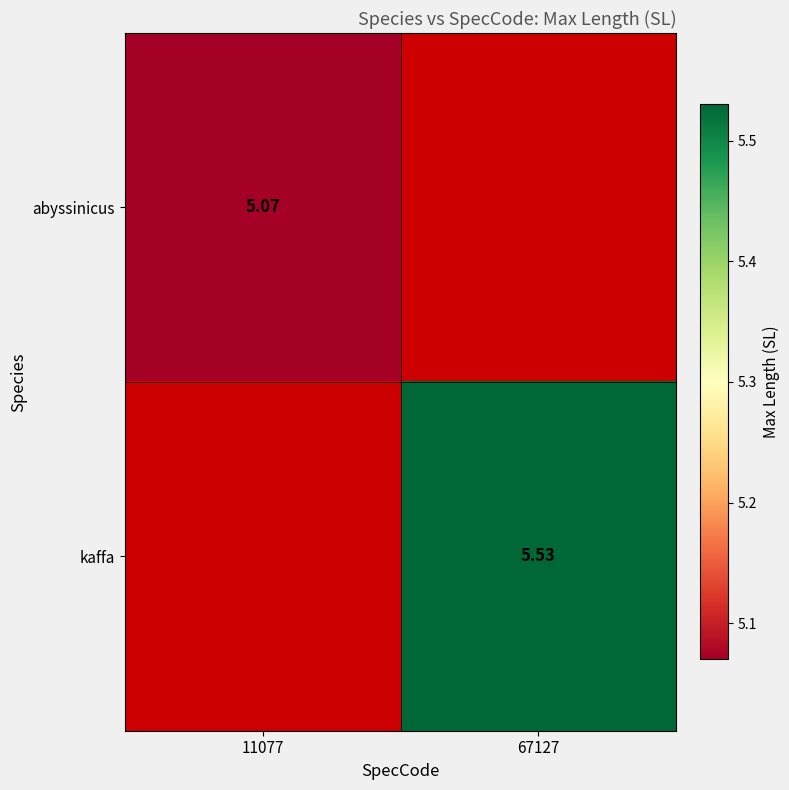

Rank the categories by abyssinicus value from highest to lowest.

11077, 67127